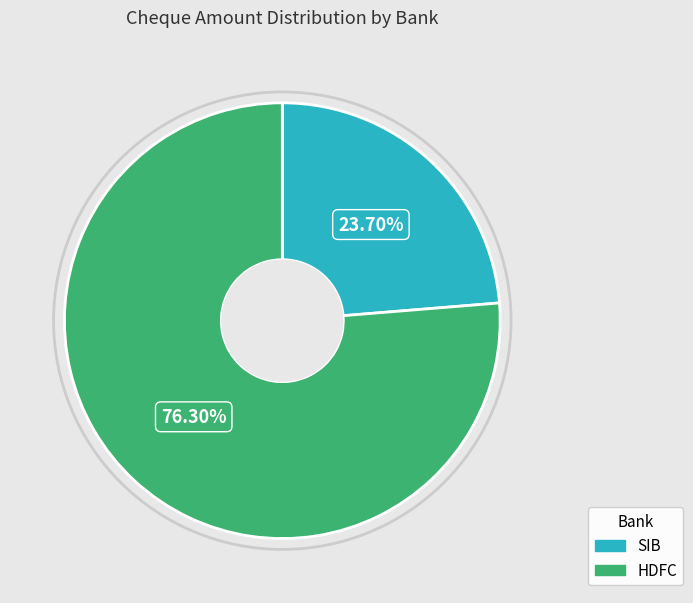

How many slices are in this pie chart?

2